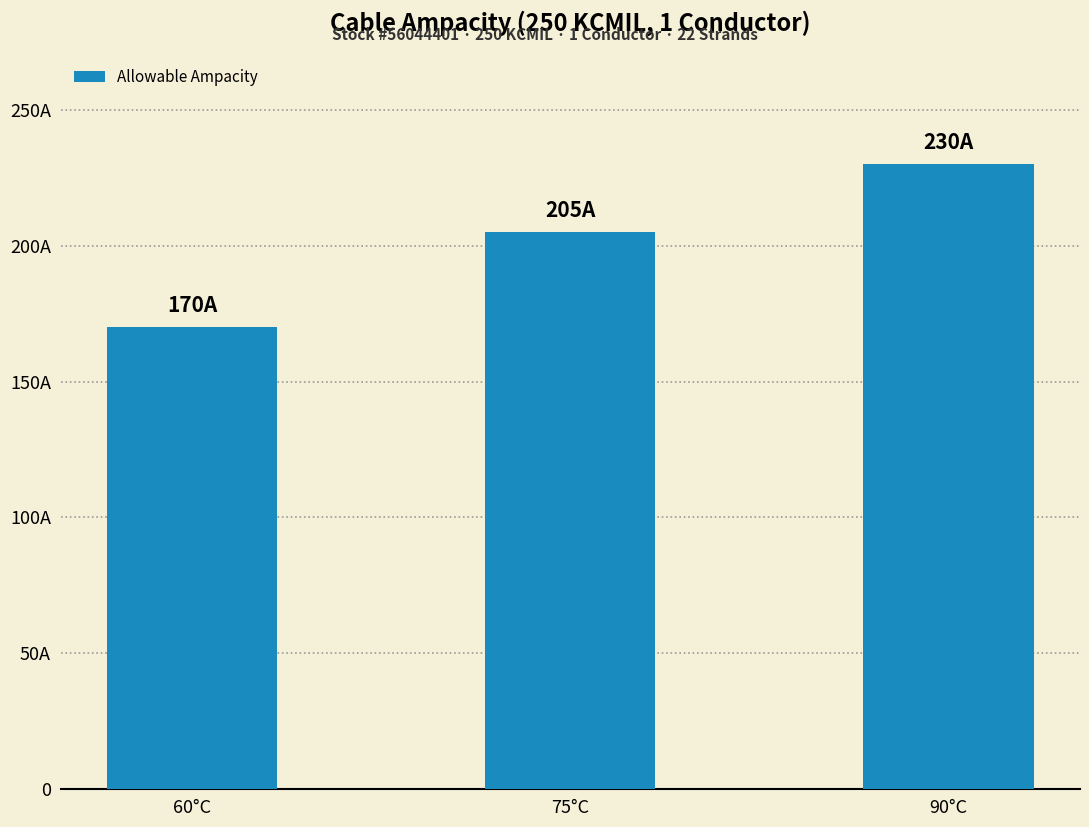

Are the bars horizontal?

No